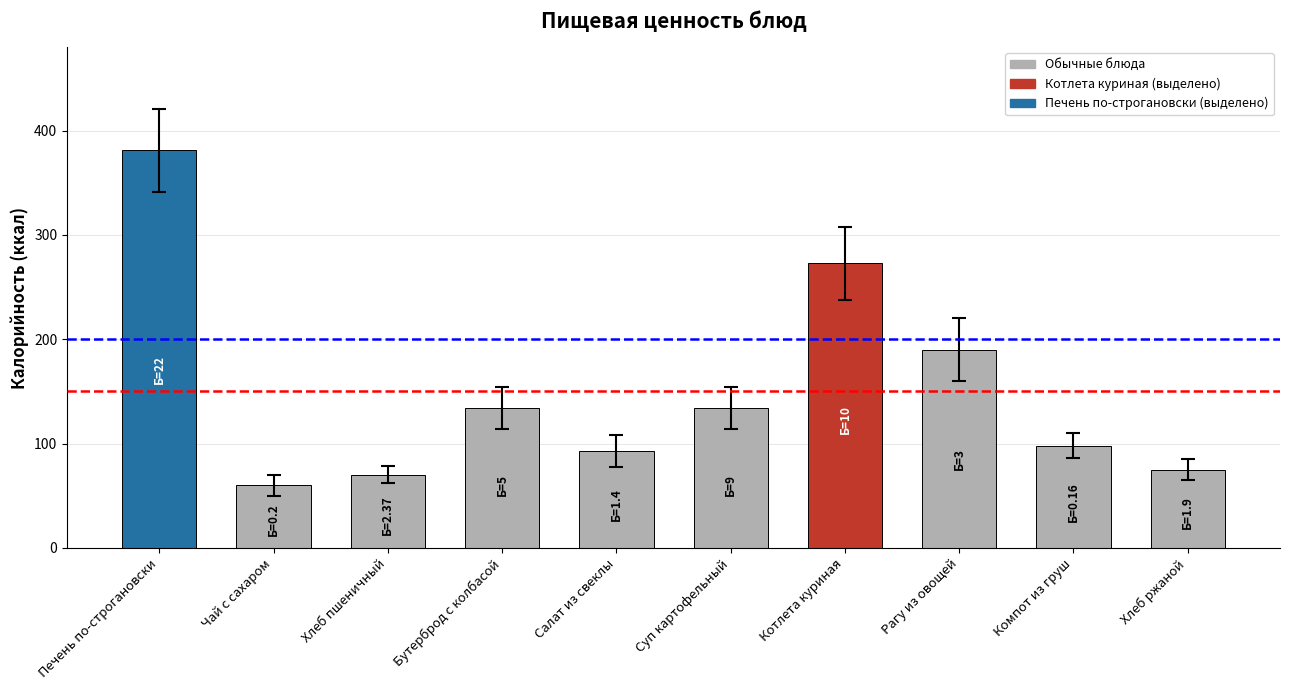

Is it true that the value at Печень по-строгановски is 163.1?

False